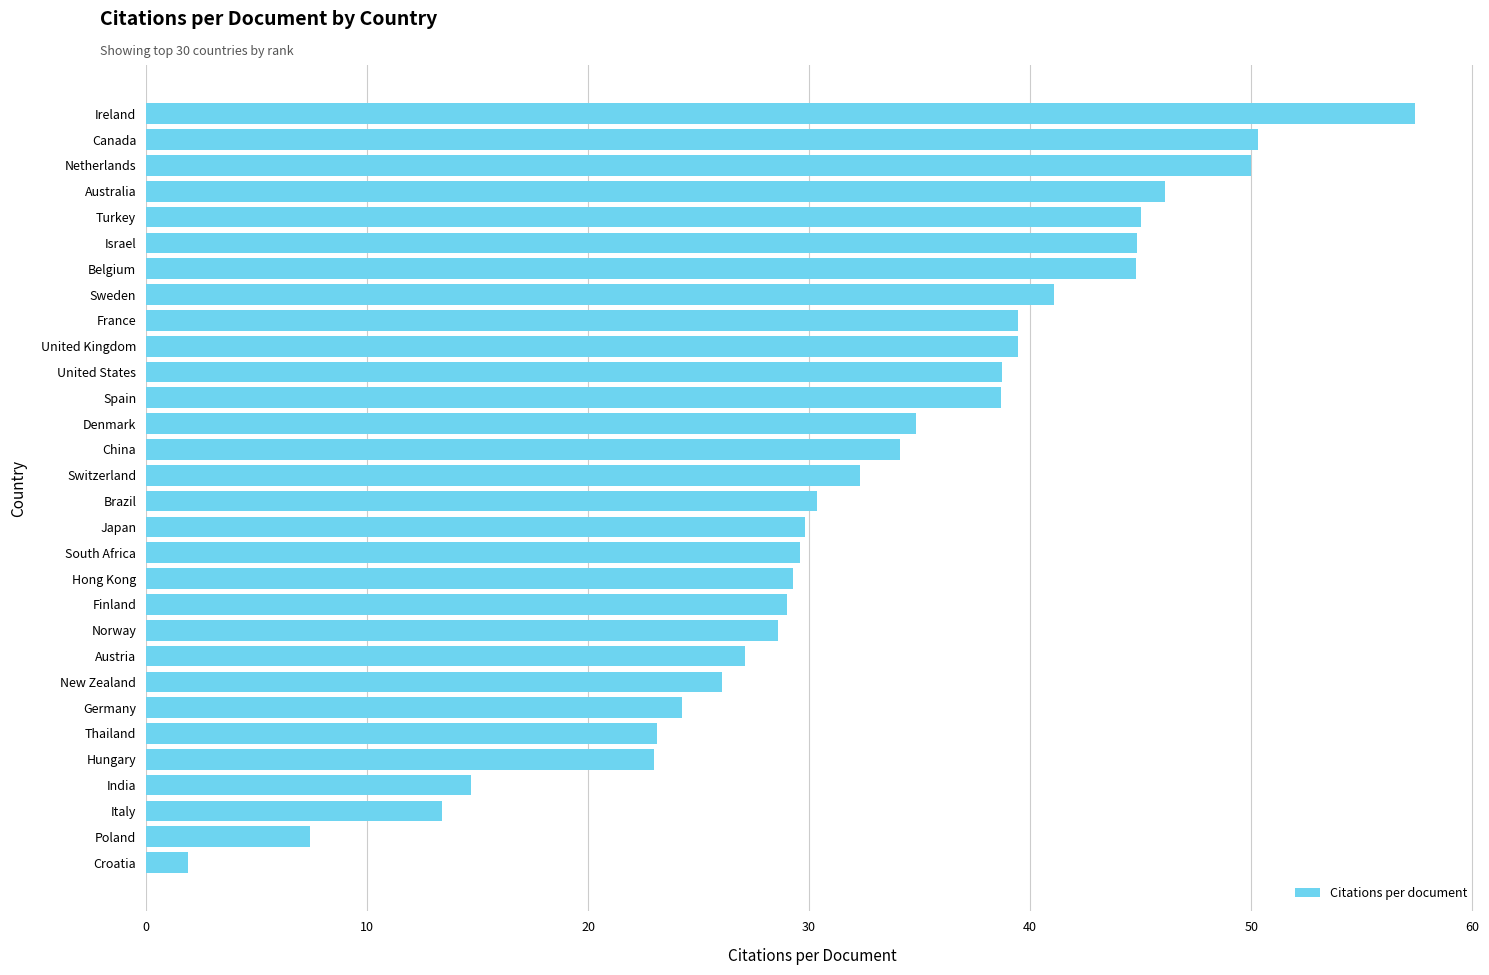

What is the average value?

32.5